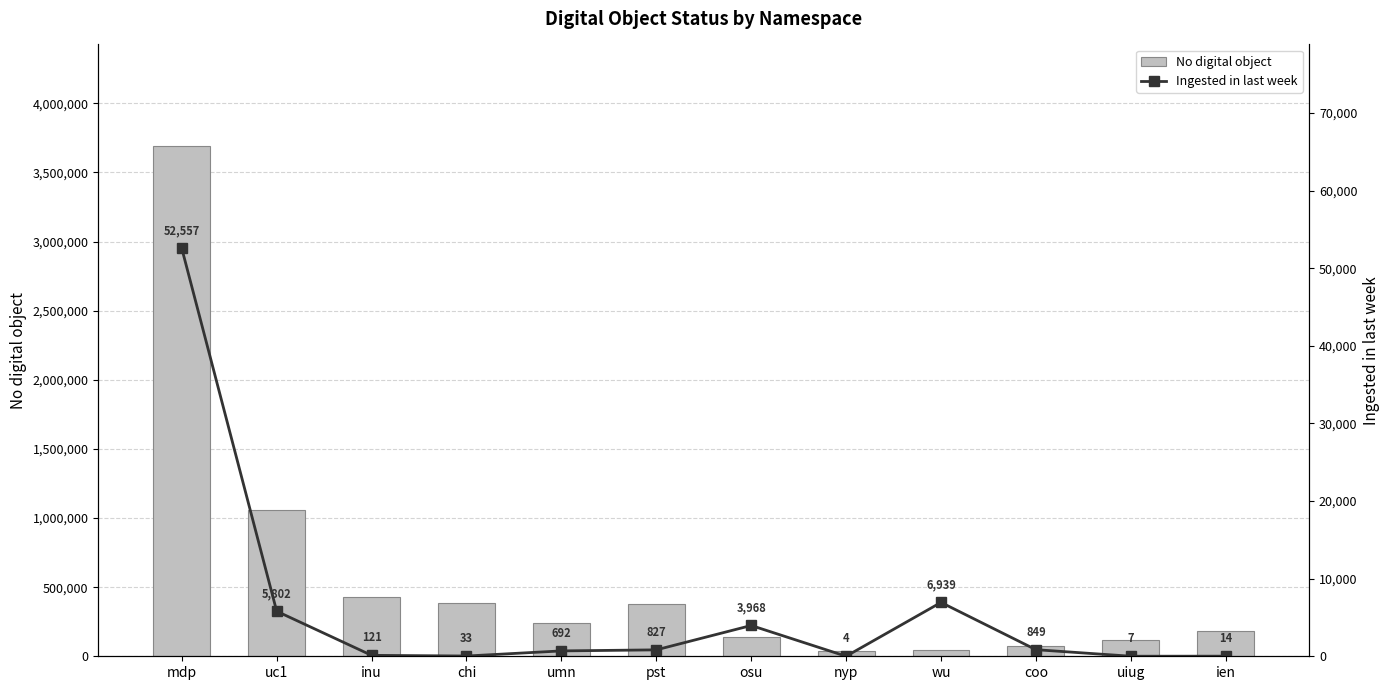

What is the label of the 9th bar from the right?

chi